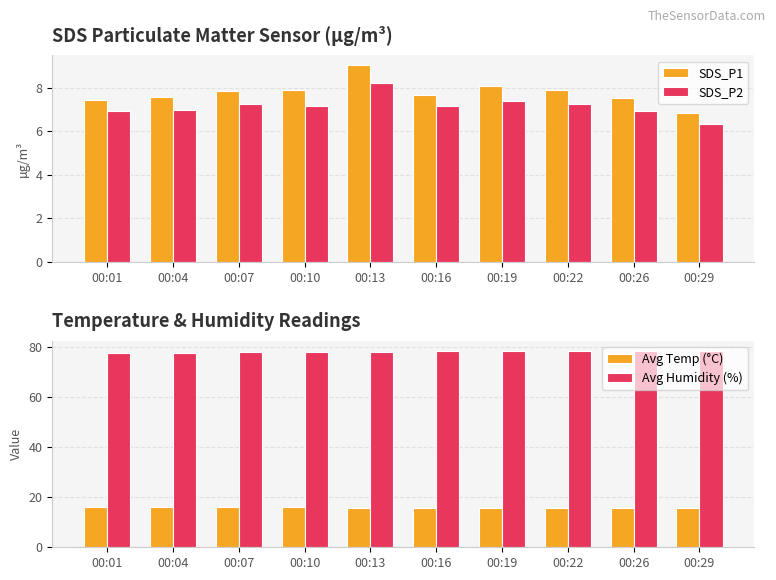

At which category is the sum across all series the highest?

00:13